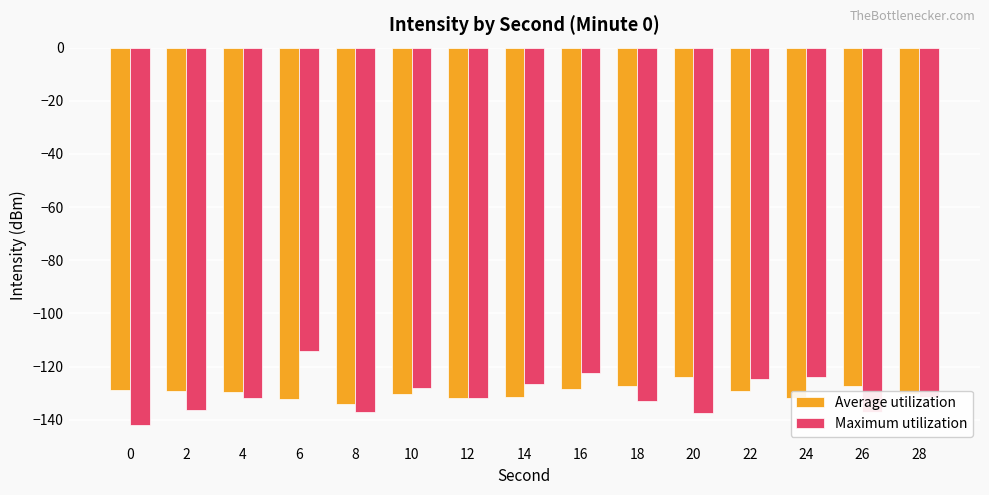

The Maximum utilization series shows -131.9 at 12. True or false?

True